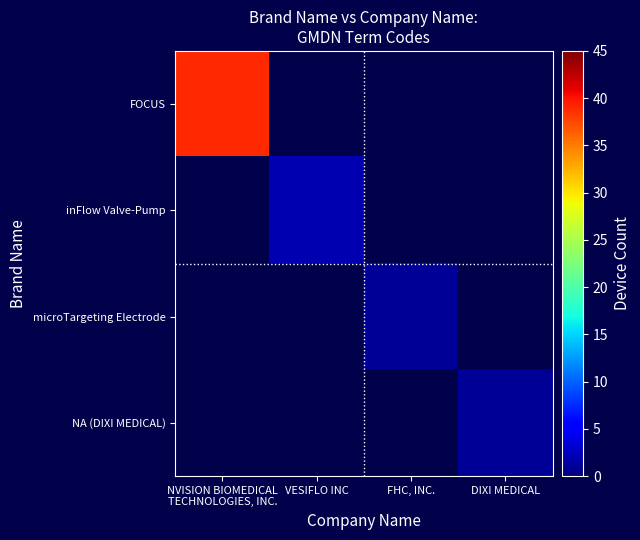

At how many categories does at least one series exceed 22?

1